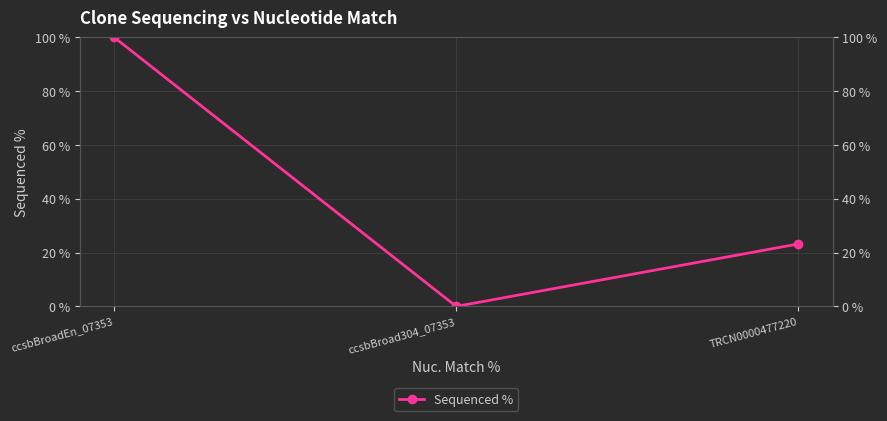

Read the value at ccsbBroadEn_07353.

100.0